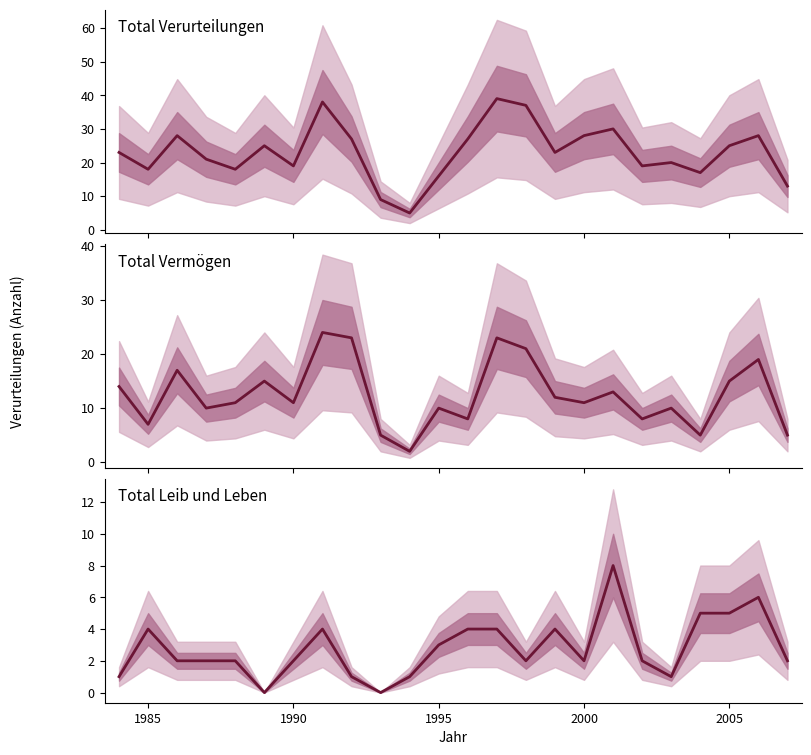

How many data points does each series have?

24